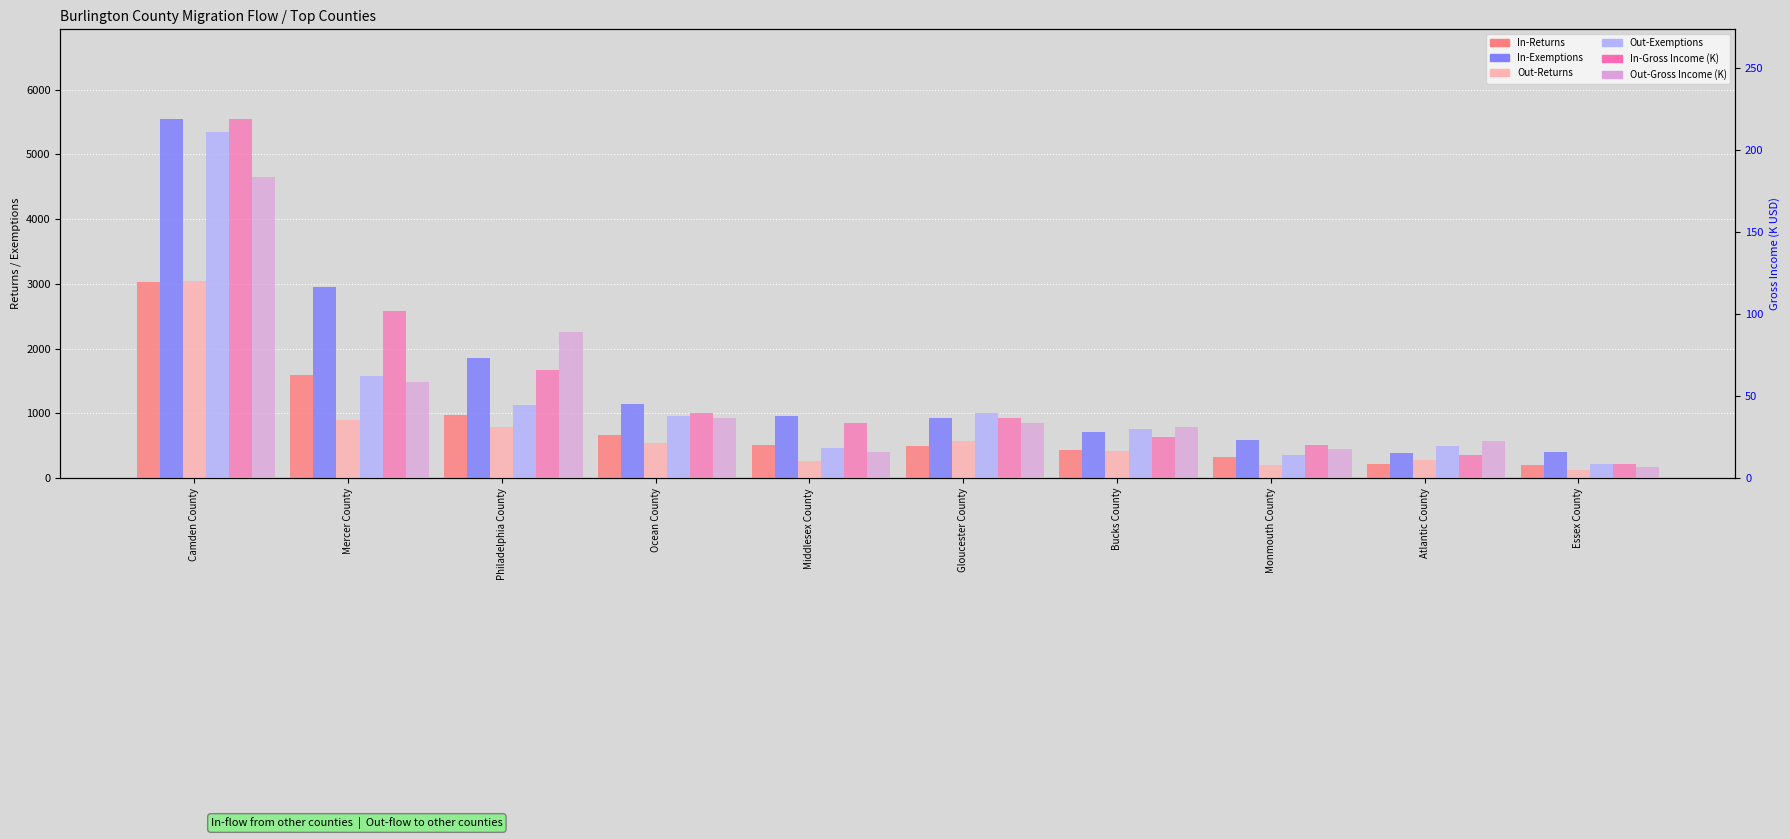

Between Atlantic County and Essex County, which series saw the biggest shift?

Out-Exemptions